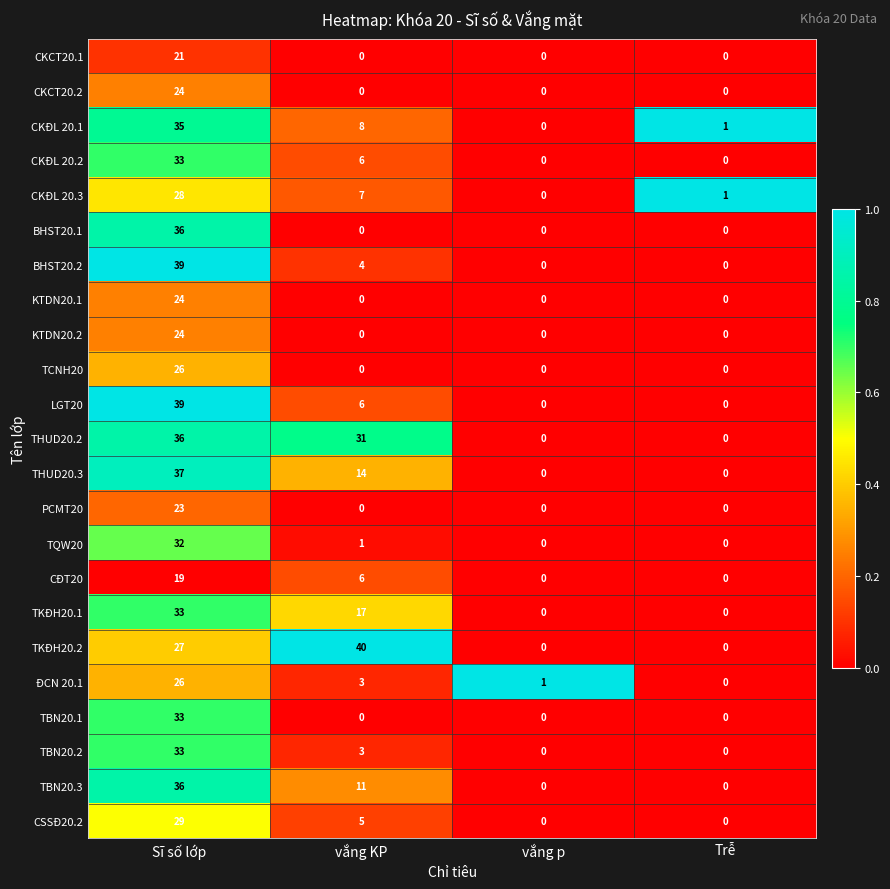

At which category is the sum across all series the highest?

Sĩ số lớp